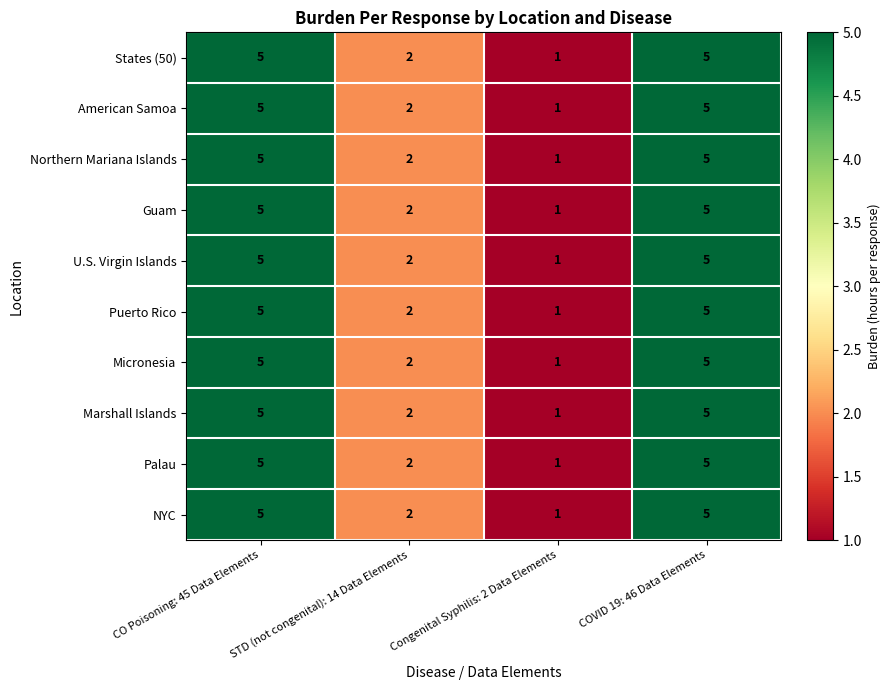

How many data points in Guam are less than 5?

2